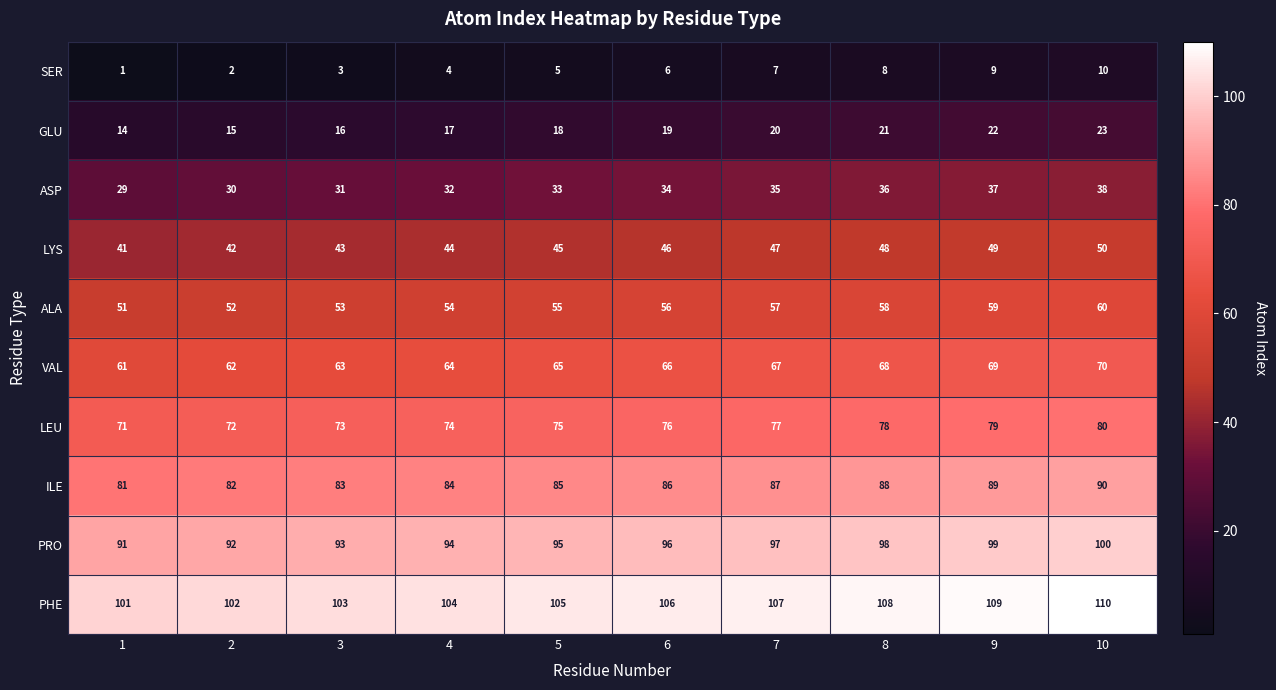

What is the minimum value shown in the chart?

1